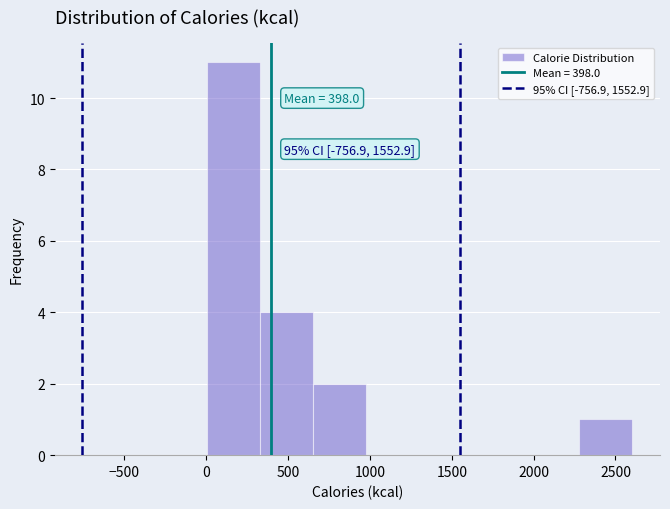

Which range on the x-axis has the tallest bar?

0 to 350